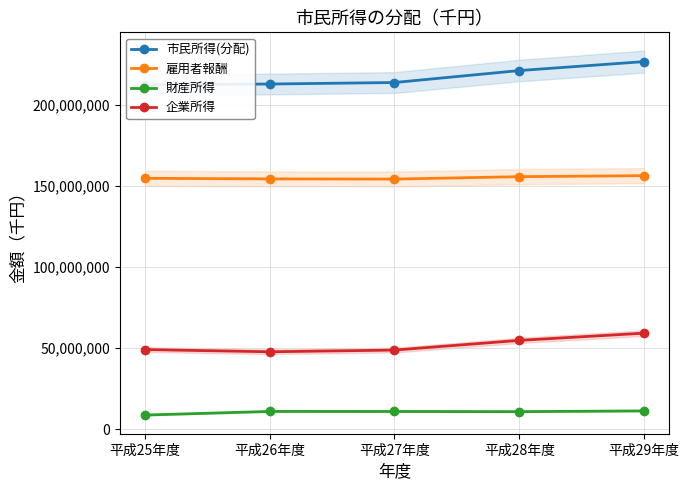

Is it true that 財産所得 equals 10745000 at 平成28年度?

True